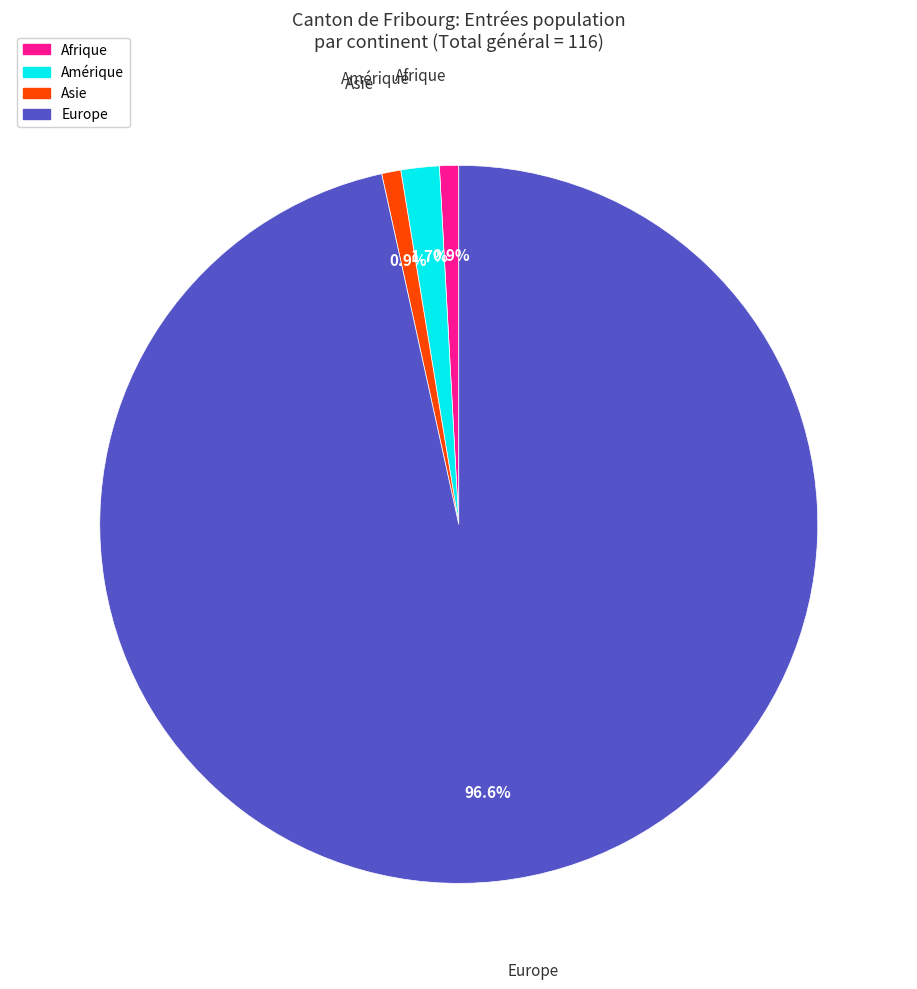

How many slices are in this pie chart?

4